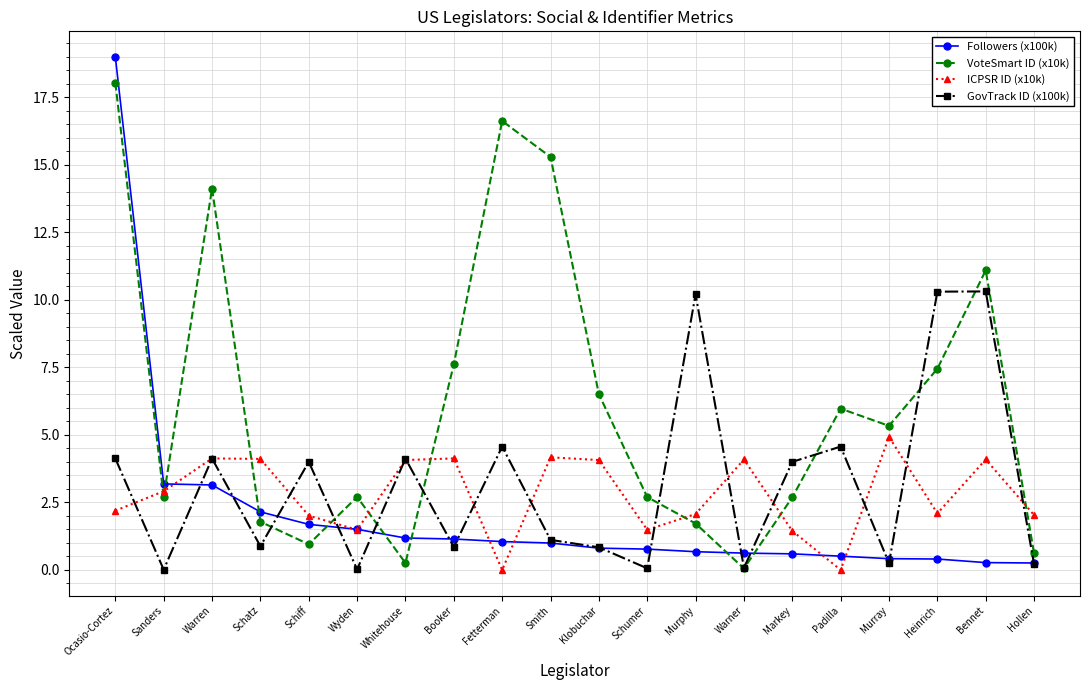

What is the difference between the maximum and second lowest values in the ICPSR ID (x10k) series?

4.9